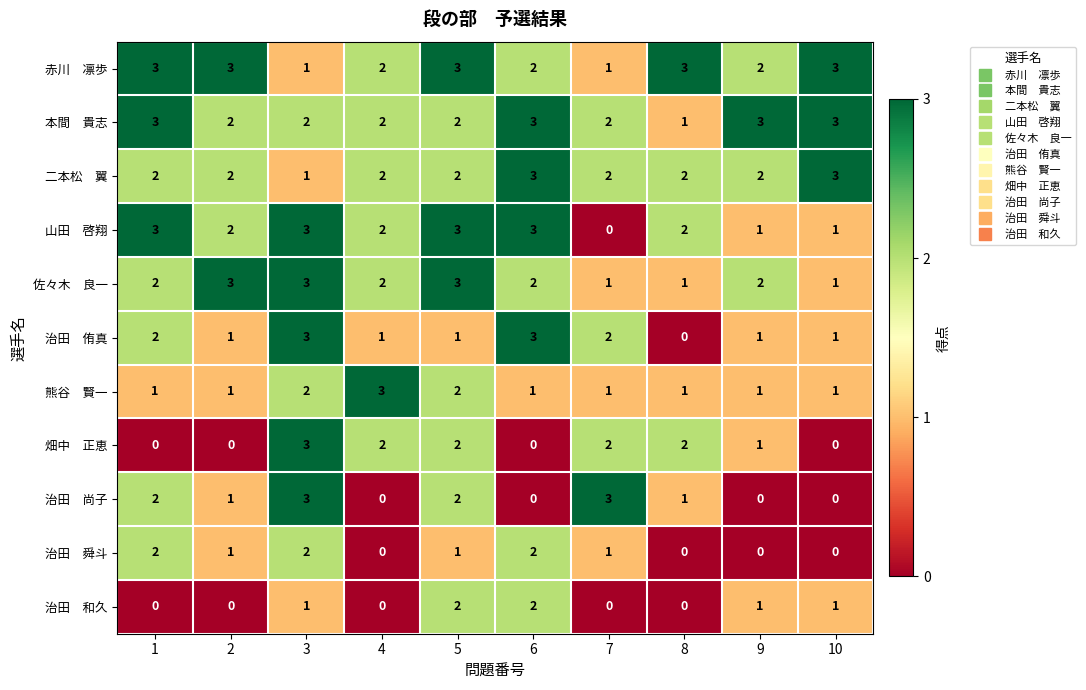

What is the total value across all series at 4?

16